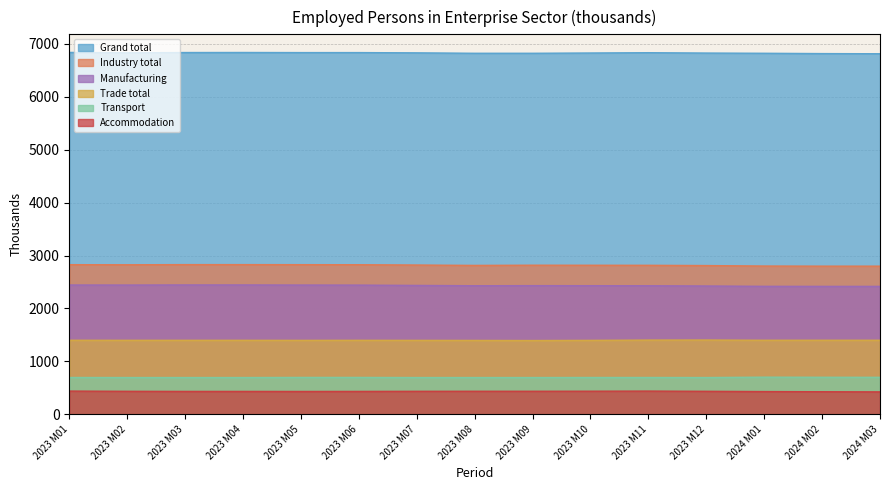

What is the smallest value displayed?

424